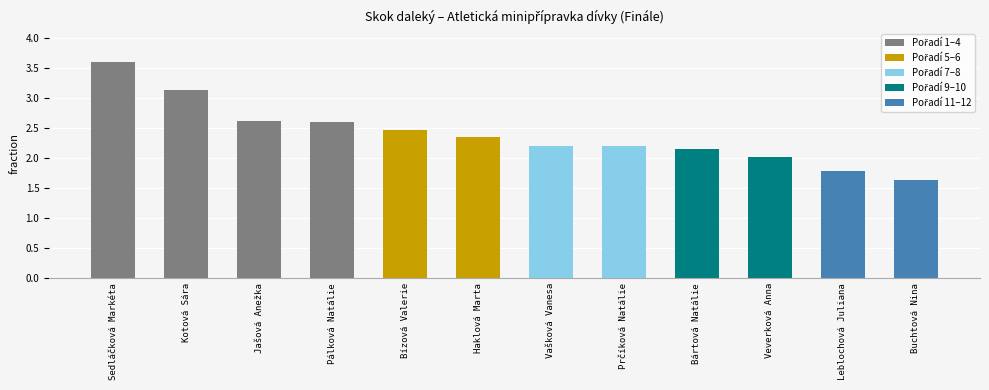

What position from the left is Pálková Natálie?

4